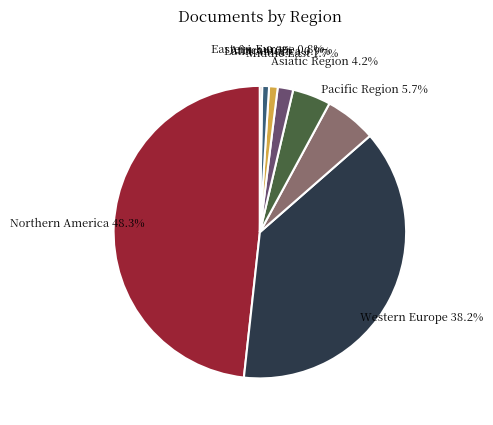

Is there a majority slice in this chart?

No